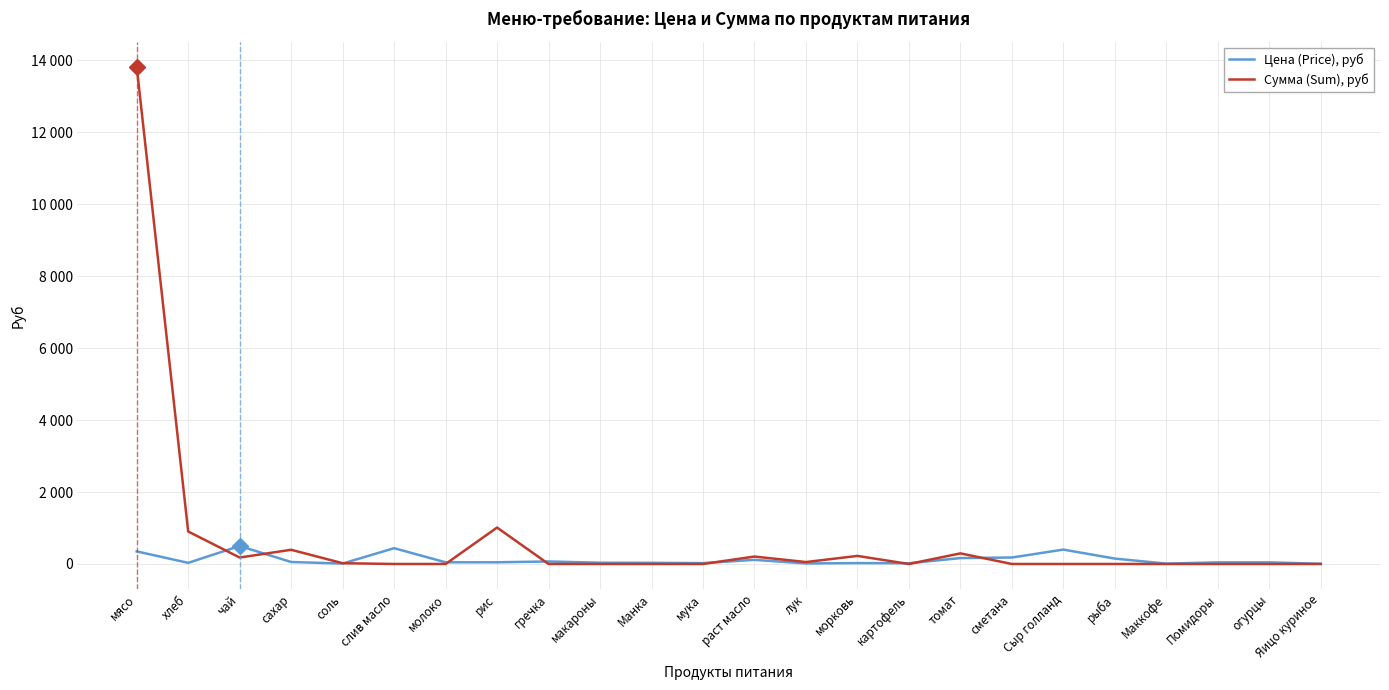

Is this an area chart (filled region under the line)?

No